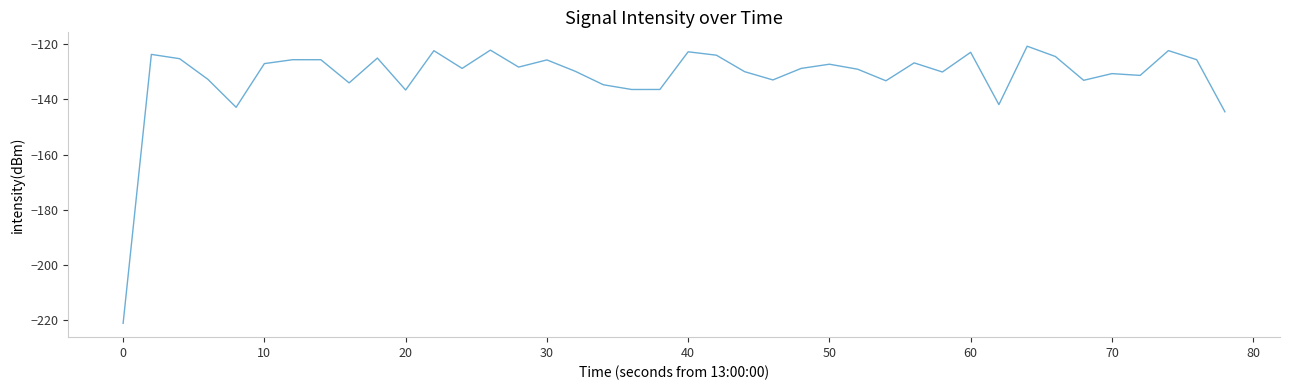

What is the minimum value shown in the chart?

-221.0